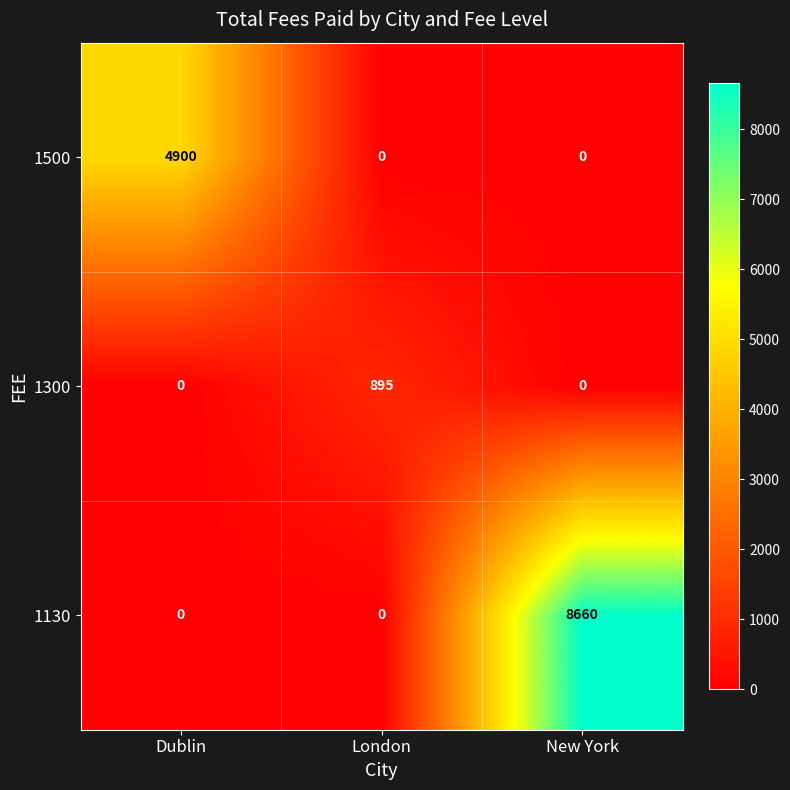

Which series has the largest total across all categories?

1130